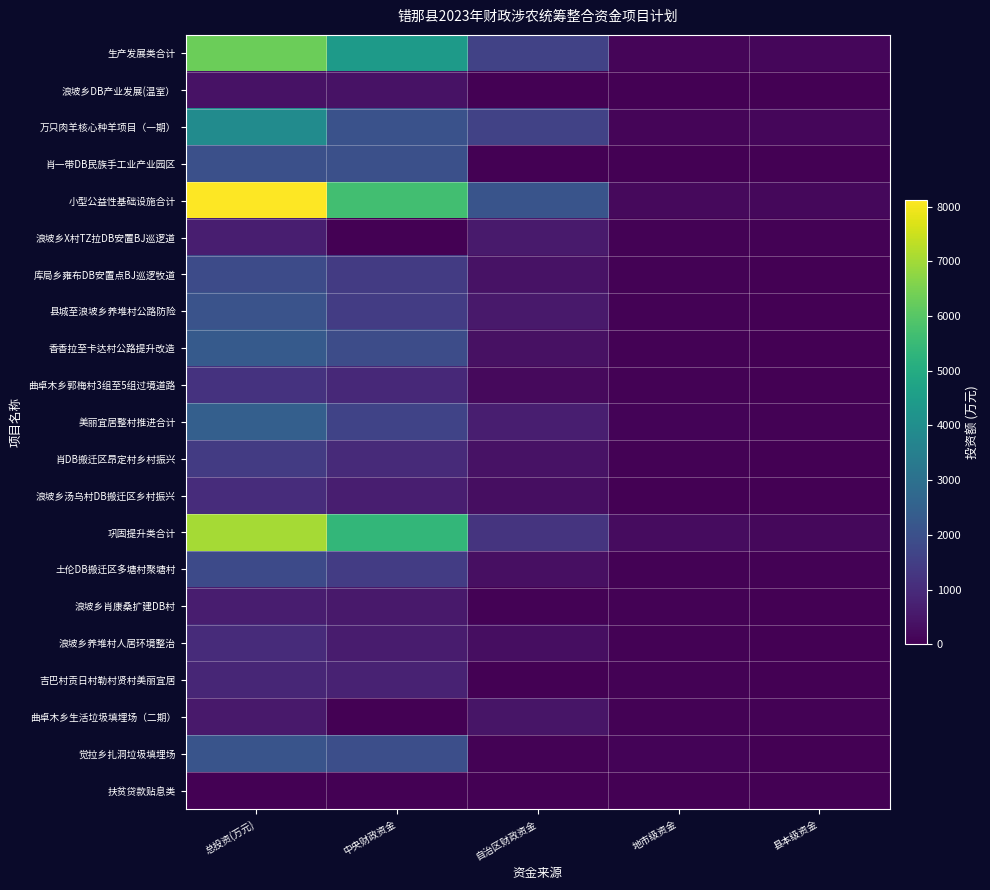

At 自治区财政资金, list the series in order from largest to smallest.

小型公益性基础设施合计, 生产发展类合计, 万只肉羊核心种羊项目（一期）, 巩固提升类合计, 美丽宜居整村推进合计, 浪坡乡X村TZ拉DB安置BJ巡逻道, 县城至浪坡乡养堆村公路防险, 曲卓木乡生活垃圾填埋场（二期）, 库局乡雍布DB安置点BJ巡逻牧道, 肖DB搬迁区昂定村乡村振兴, 香香拉至卡达村公路提升改造, 土伦DB搬迁区多塘村聚塘村, 浪坡乡汤乌村DB搬迁区乡村振兴, 浪坡乡养堆村人居环境整治, 曲卓木乡郭梅村3组至5组过境道路, 觉拉乡扎洞垃圾填埋场, 浪坡乡肖康桑扩建DB村, 吉巴村贡日村勒村贤村美丽宜居, 浪坡乡DB产业发展(温室）, 肖一带DB民族手工业产业园区, 扶贫贷款贴息类